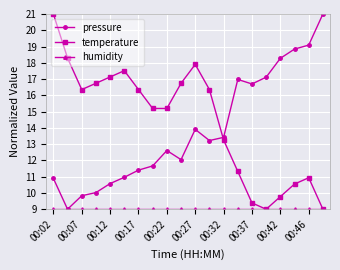

How many distinct data groups are displayed?

3